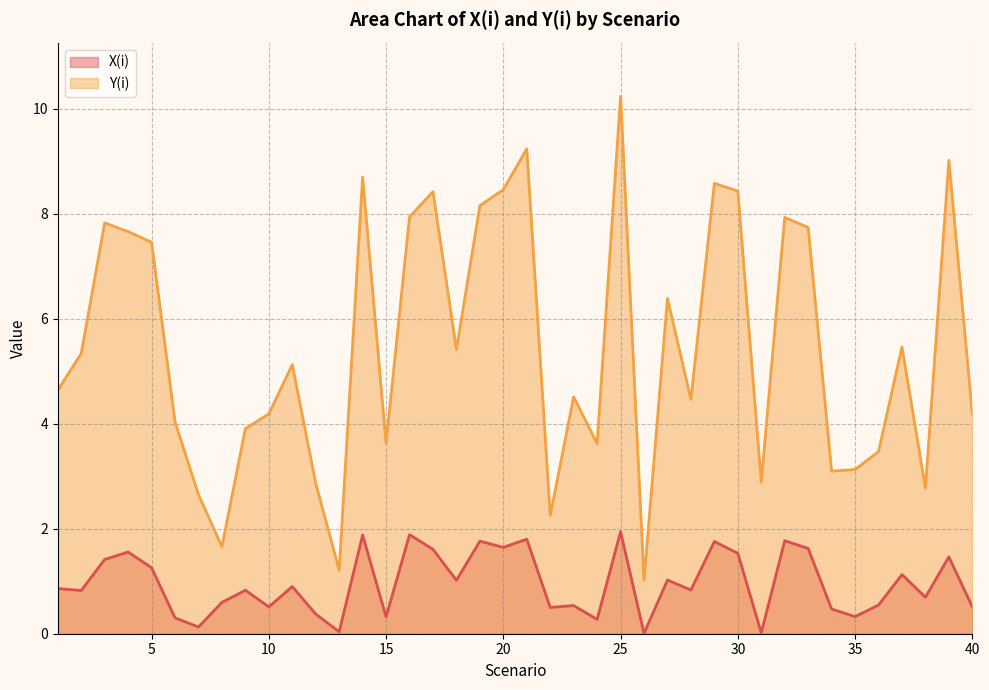

Which category has the highest value in the X(i) series?

25